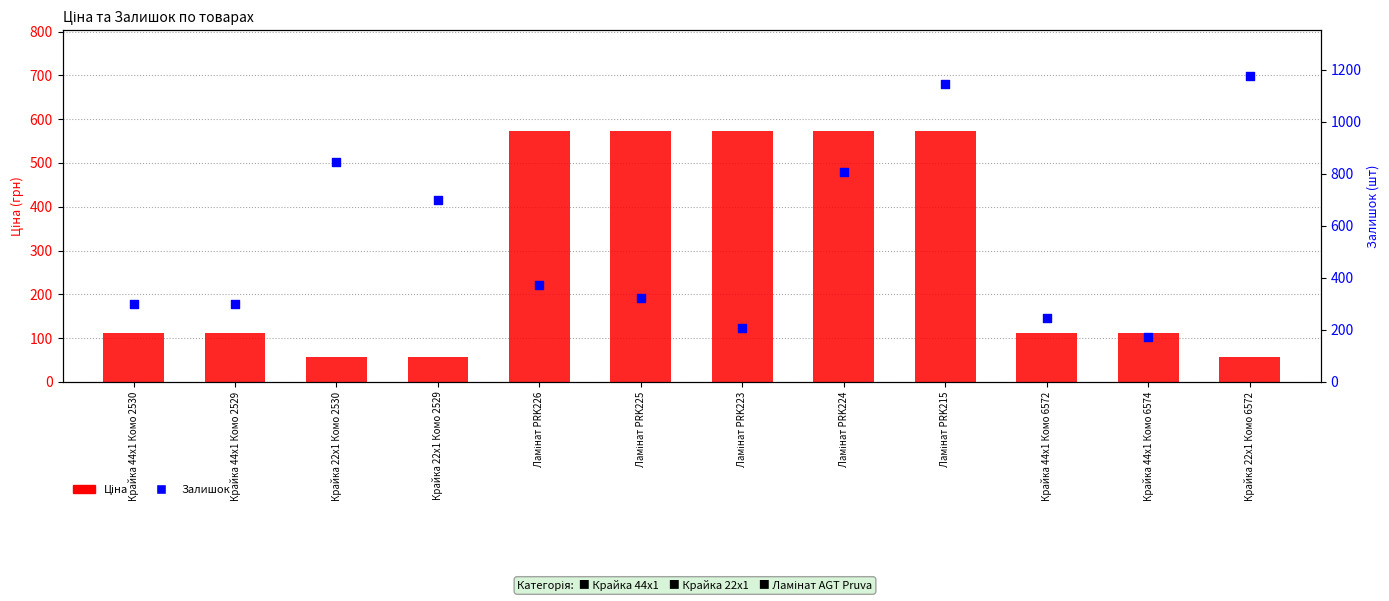

Which series has the largest total across all categories?

Залишок